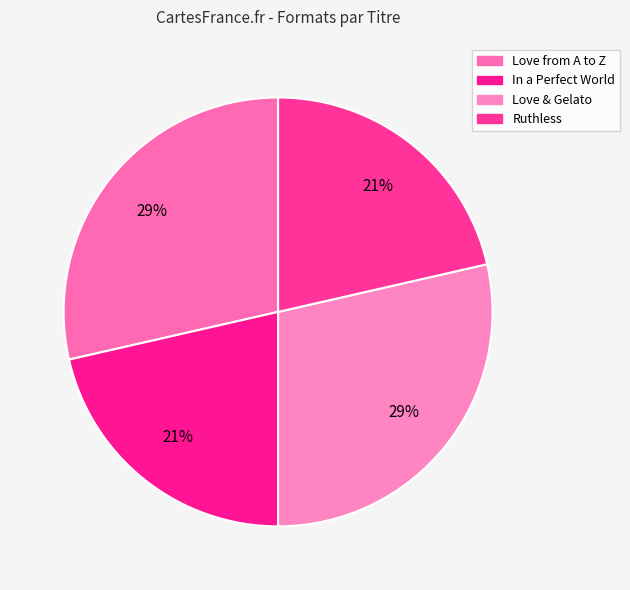

Which slice is the largest?

Love from A to Z